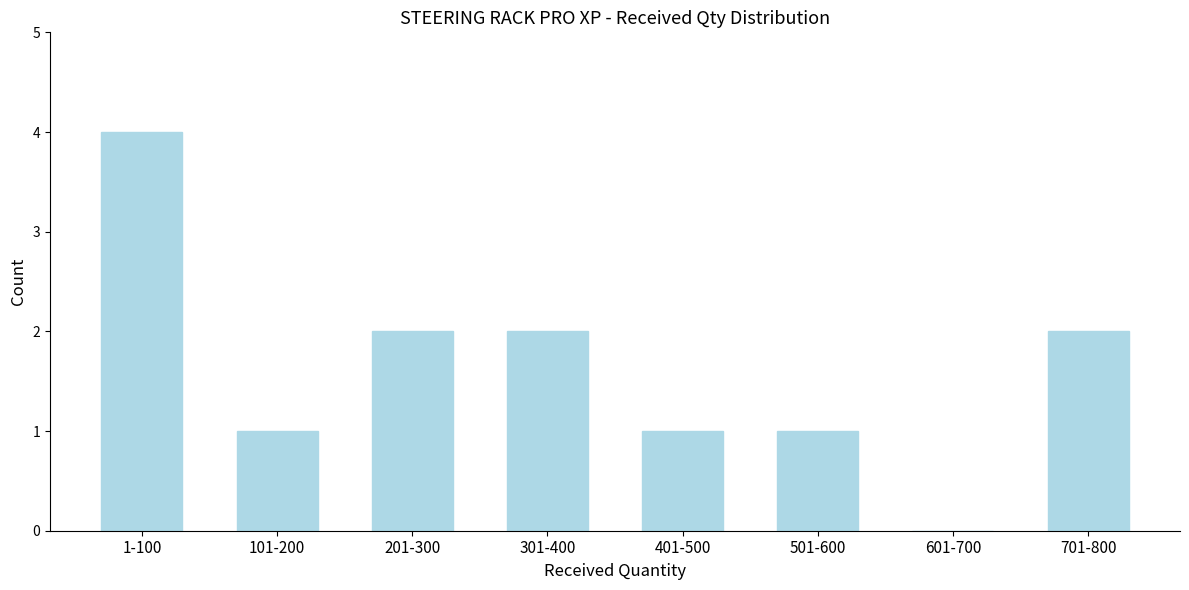

Reading left to right, list all the values displayed in this chart.

1-100=4	101-200=1	201-300=2	301-400=2	401-500=1	501-600=1	601-700=0	701-800=2